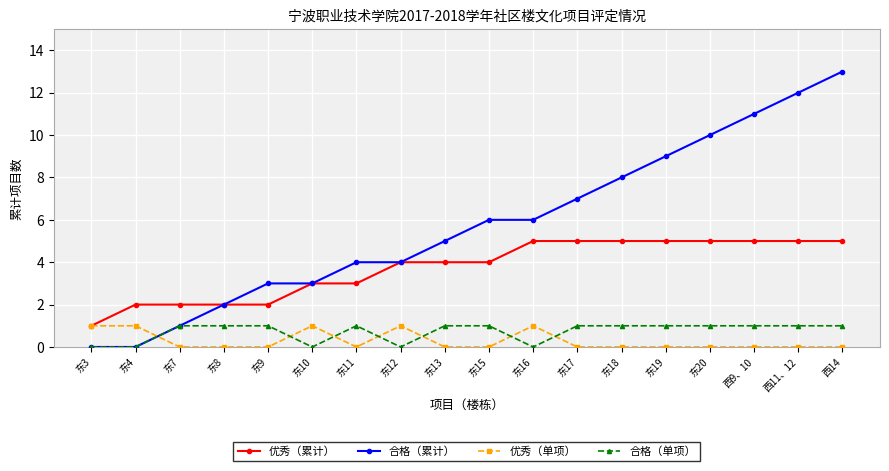

Which series has the largest range (max minus min)?

合格（累计）